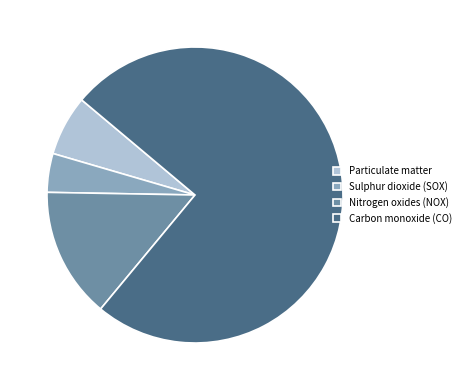

What is the largest slice in the pie chart?

Carbon monoxide (CO)